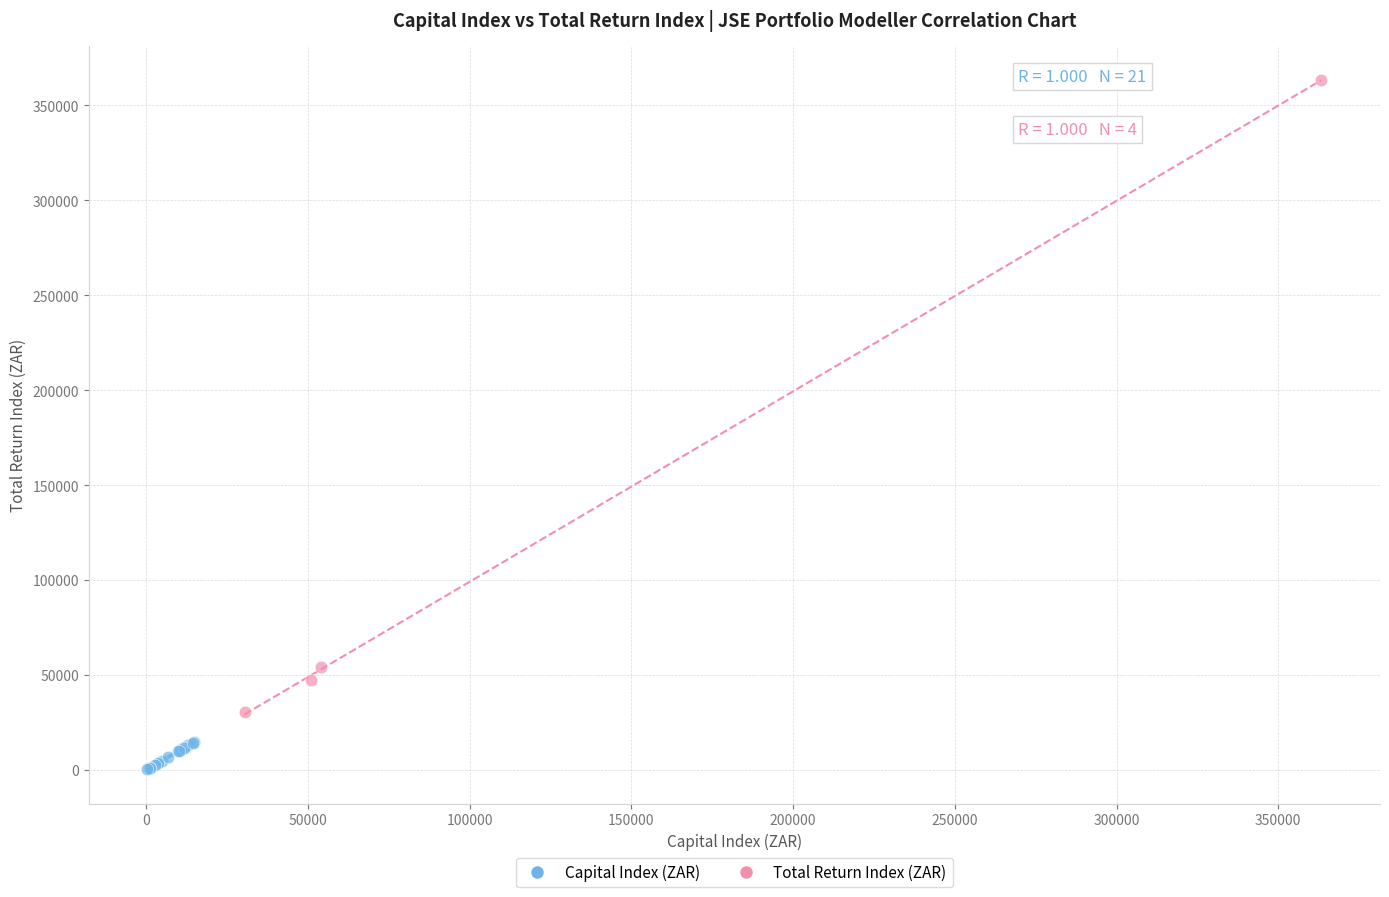

Which series contains the highest Y value?

Total Return Index (ZAR)